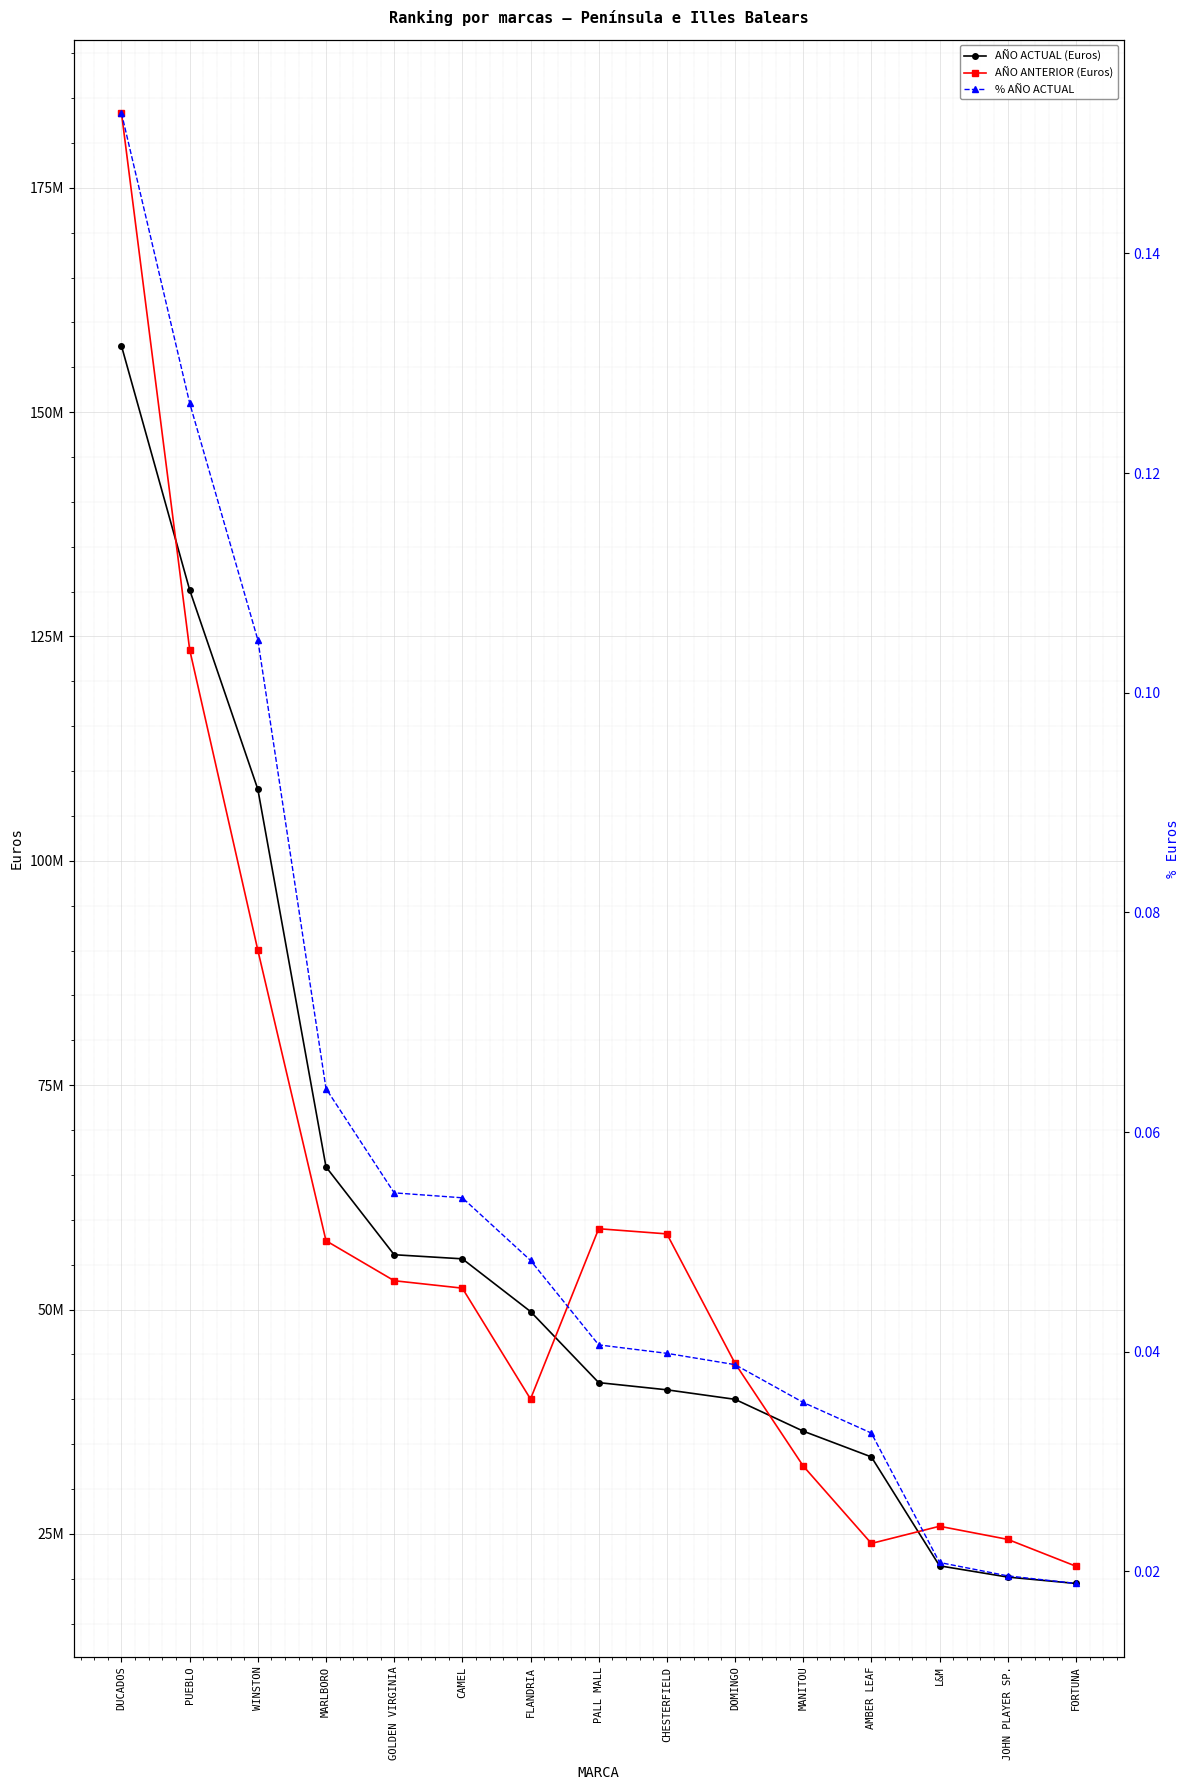

Reading right to left, what are all the values shown in this chart?

AÑO ACTUAL (Euros): FORTUNA=19480317.0	JOHN PLAYER SP.=20192489.0	L&M=21445484.0	AMBER LEAF=33579109.0	MANITOU=36453675.0	DOMINGO=39998090.0	CHESTERFIELD=41058324.0	PALL MALL=41859777.0	FLANDRIA=49781293.0	CAMEL=55653051.0	GOLDEN VIRGINIA=56110819.0	MARLBORO=65895318.0	WINSTON=107974776.0	PUEBLO=130188452.0	DUCADOS=157370407.0
AÑO ANTERIOR (Euros): FORTUNA=21403722.0	JOHN PLAYER SP.=24393849.0	L&M=25853412.0	AMBER LEAF=23939173.0	MANITOU=32570660.0	DOMINGO=44009423.0	CHESTERFIELD=58432534.0	PALL MALL=59006956.0	FLANDRIA=40031891.0	CAMEL=52386302.0	GOLDEN VIRGINIA=53213851.0	MARLBORO=57668400.0	WINSTON=90041752.0	PUEBLO=123532941.0	DUCADOS=183311162.0
% AÑO ACTUAL: FORTUNA=0.0	JOHN PLAYER SP.=0.0	L&M=0.0	AMBER LEAF=0.0	MANITOU=0.0	DOMINGO=0.0	CHESTERFIELD=0.0	PALL MALL=0.0	FLANDRIA=0.0	CAMEL=0.1	GOLDEN VIRGINIA=0.1	MARLBORO=0.1	WINSTON=0.1	PUEBLO=0.1	DUCADOS=0.2